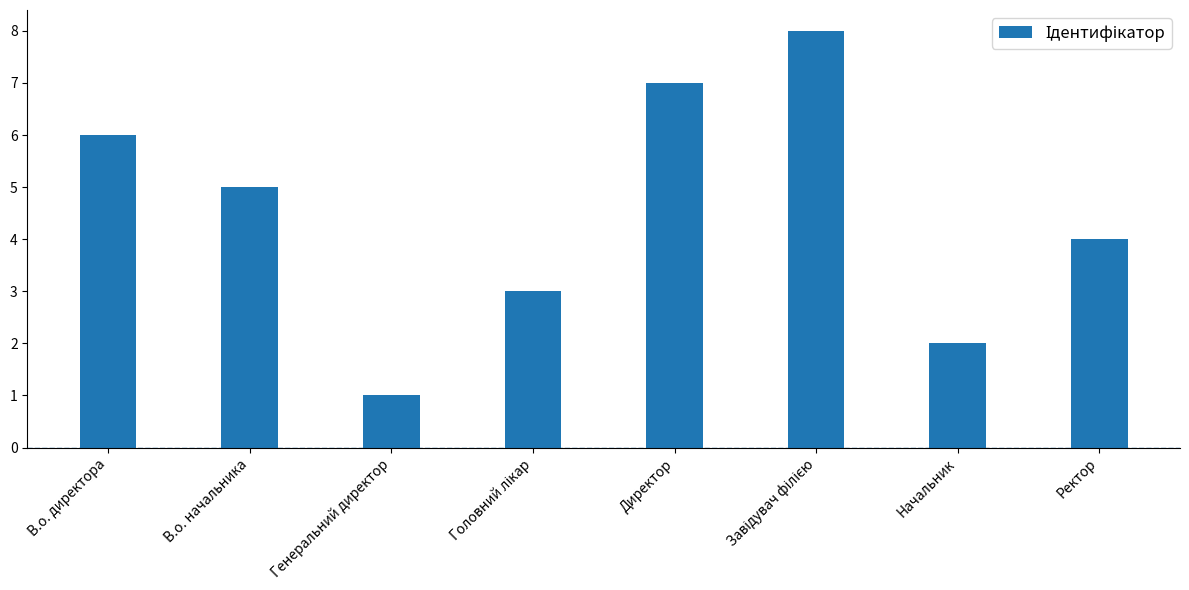

What is the difference between the values at В.о. директора and В.о. начальника?

1